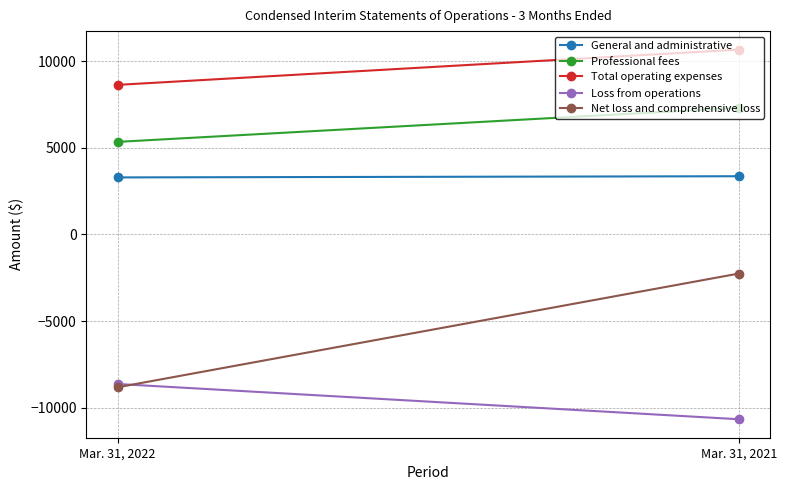

What is the total value across all series at Mar. 31, 2021?

8414